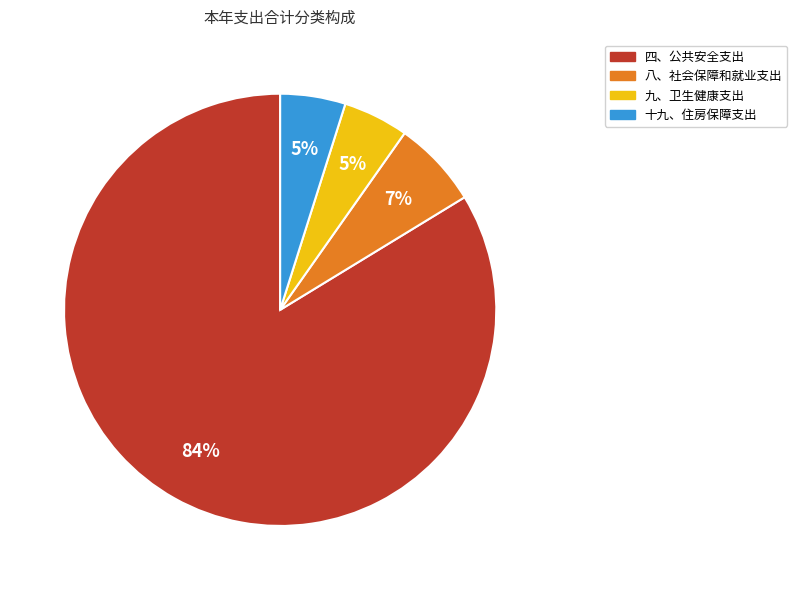

Count the number of slices in the pie.

4